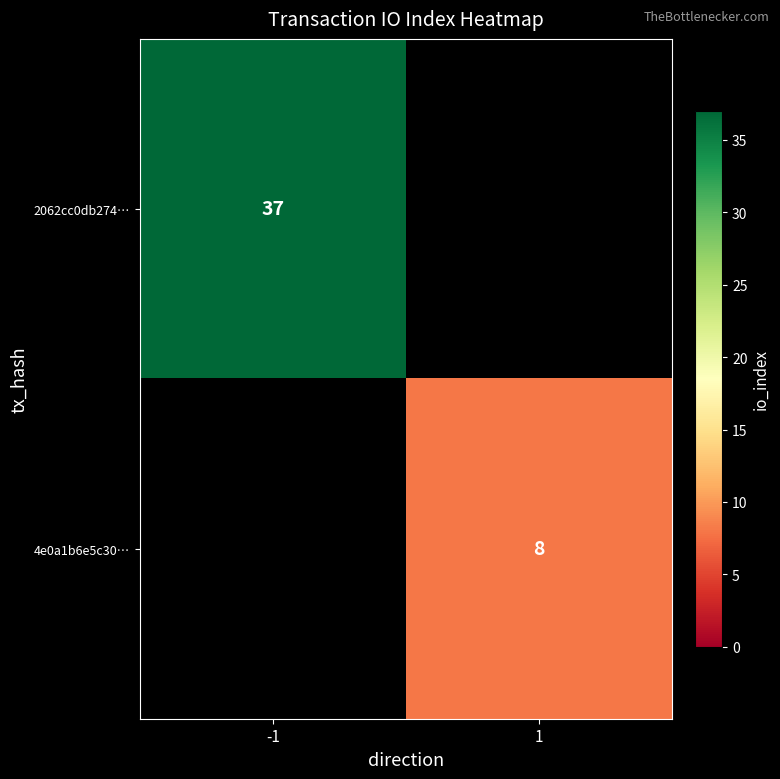

At which category does the chart reach its minimum across all series?

1